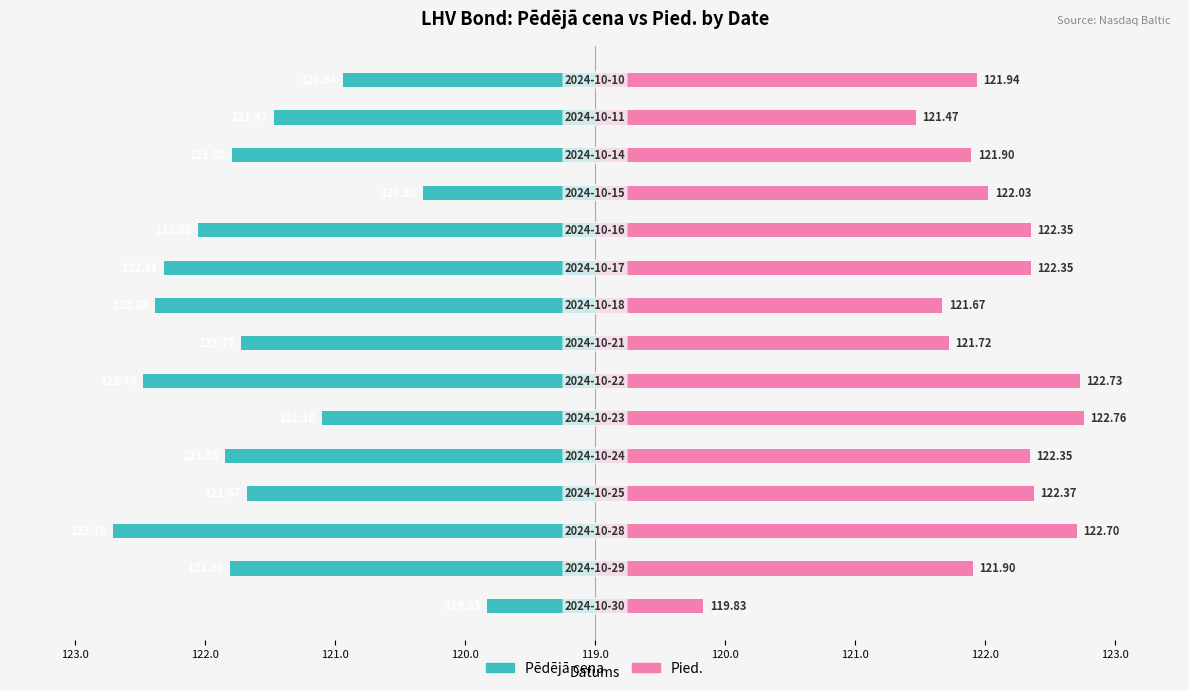

Rank the series by their maximum value, from lowest to highest.

Pēdējā cena, Pied.